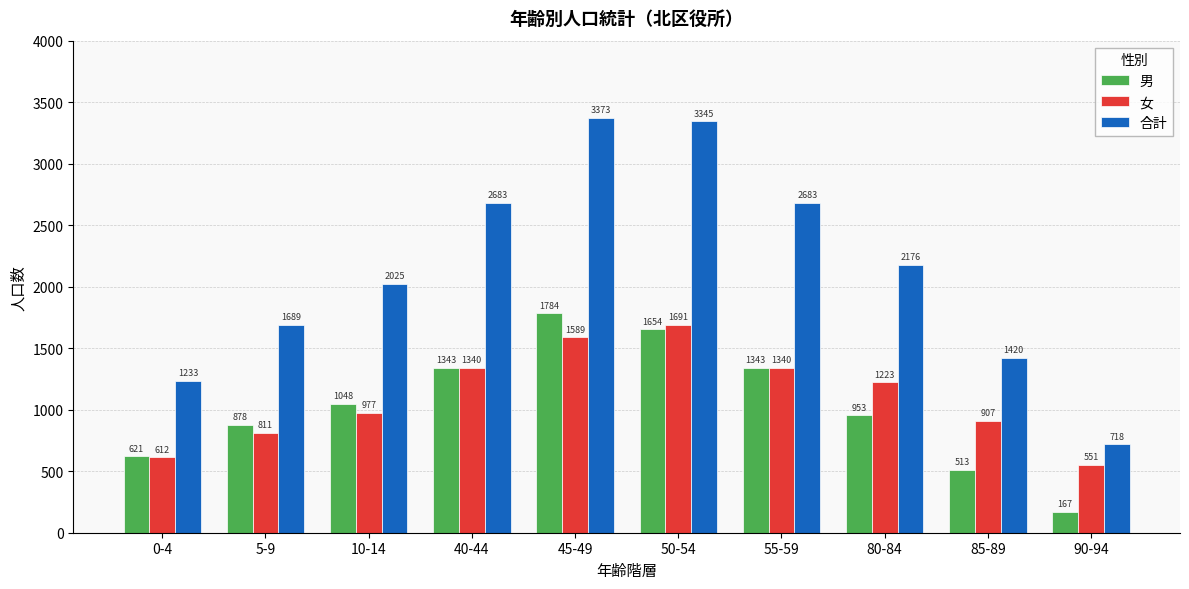

Are the bars horizontal?

No